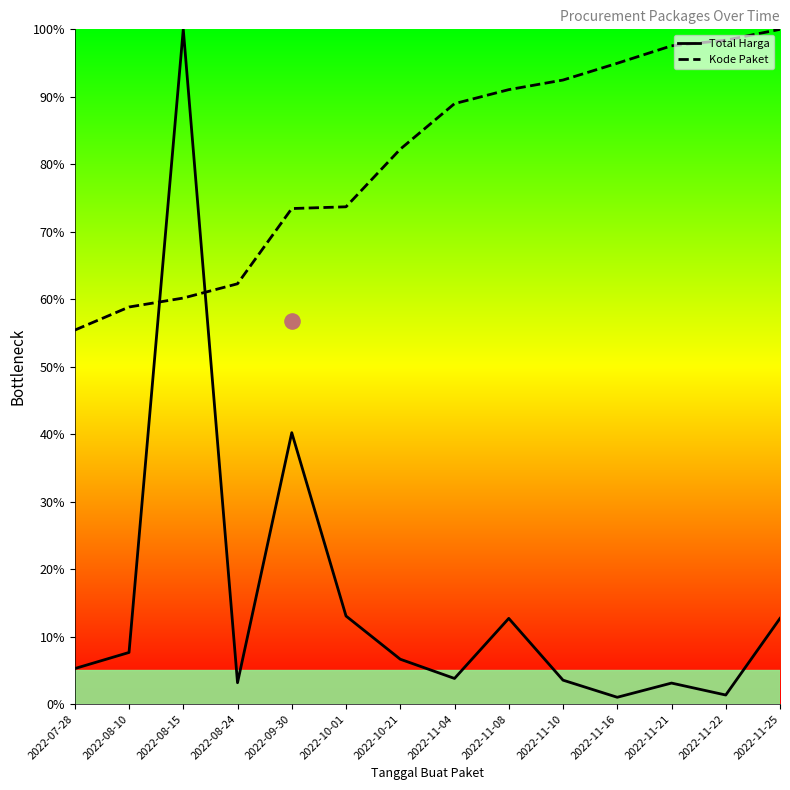

Which series has the largest Y range (max minus min)?

Total Harga